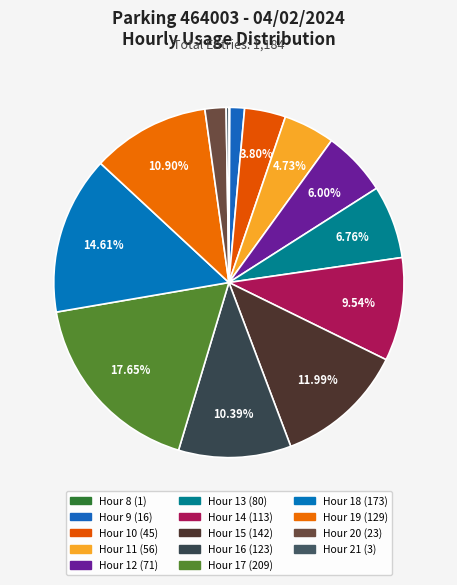

How many slices are in this pie chart?

14